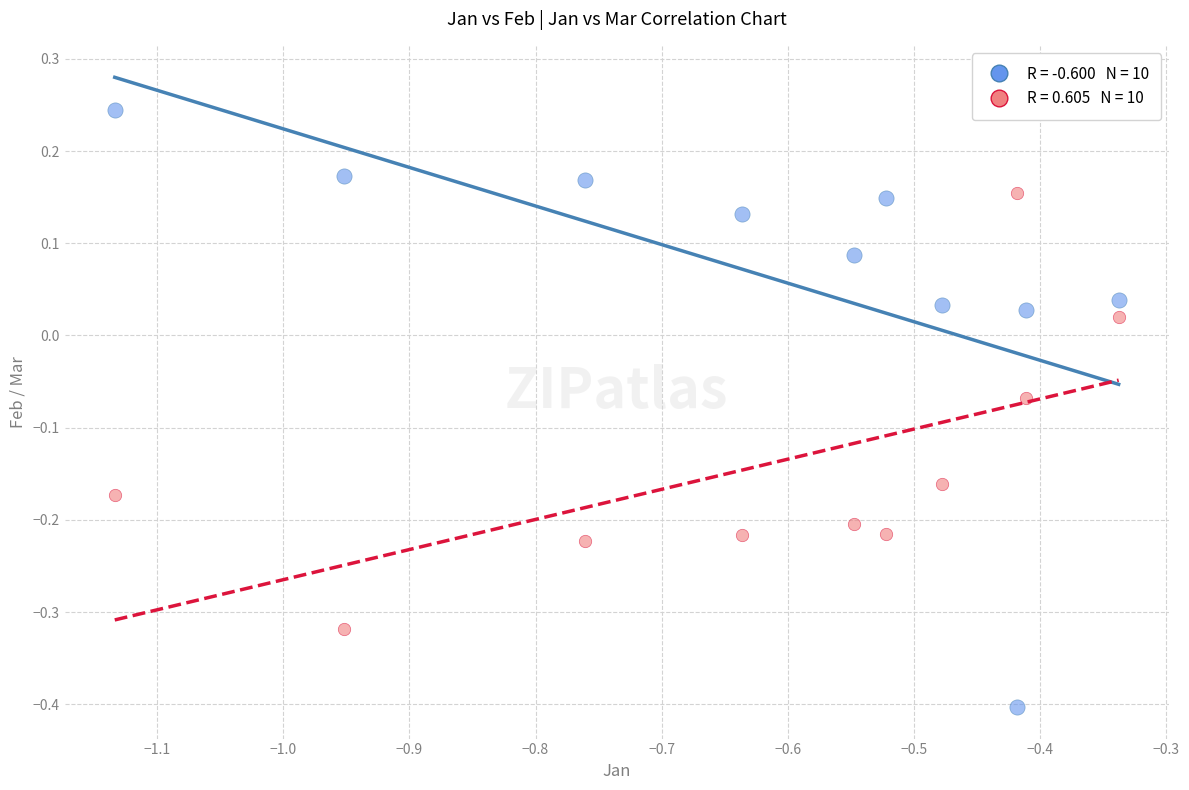

Across all data points, what is the range of Y values (max minus min)?

0.6